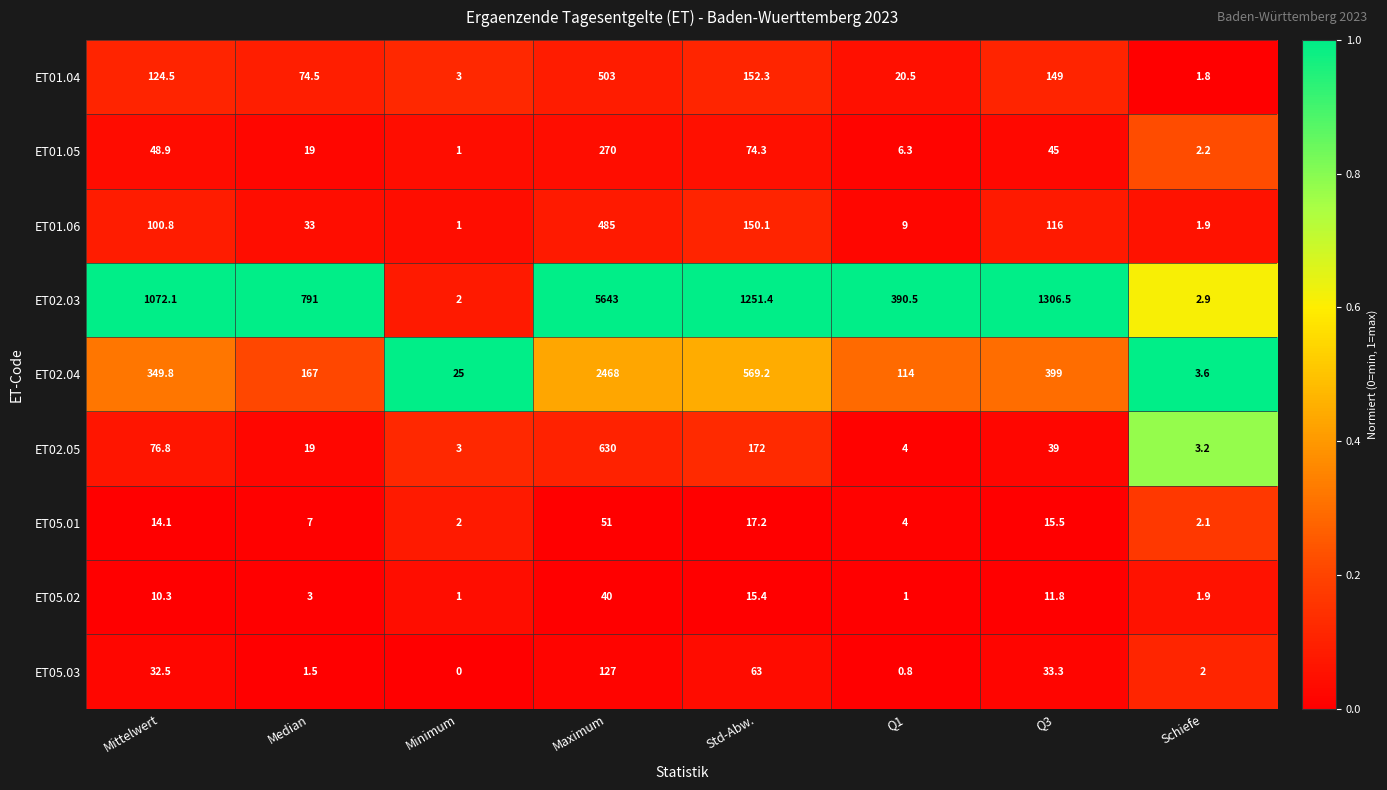

Which series has the widest spread of values?

ET02.03